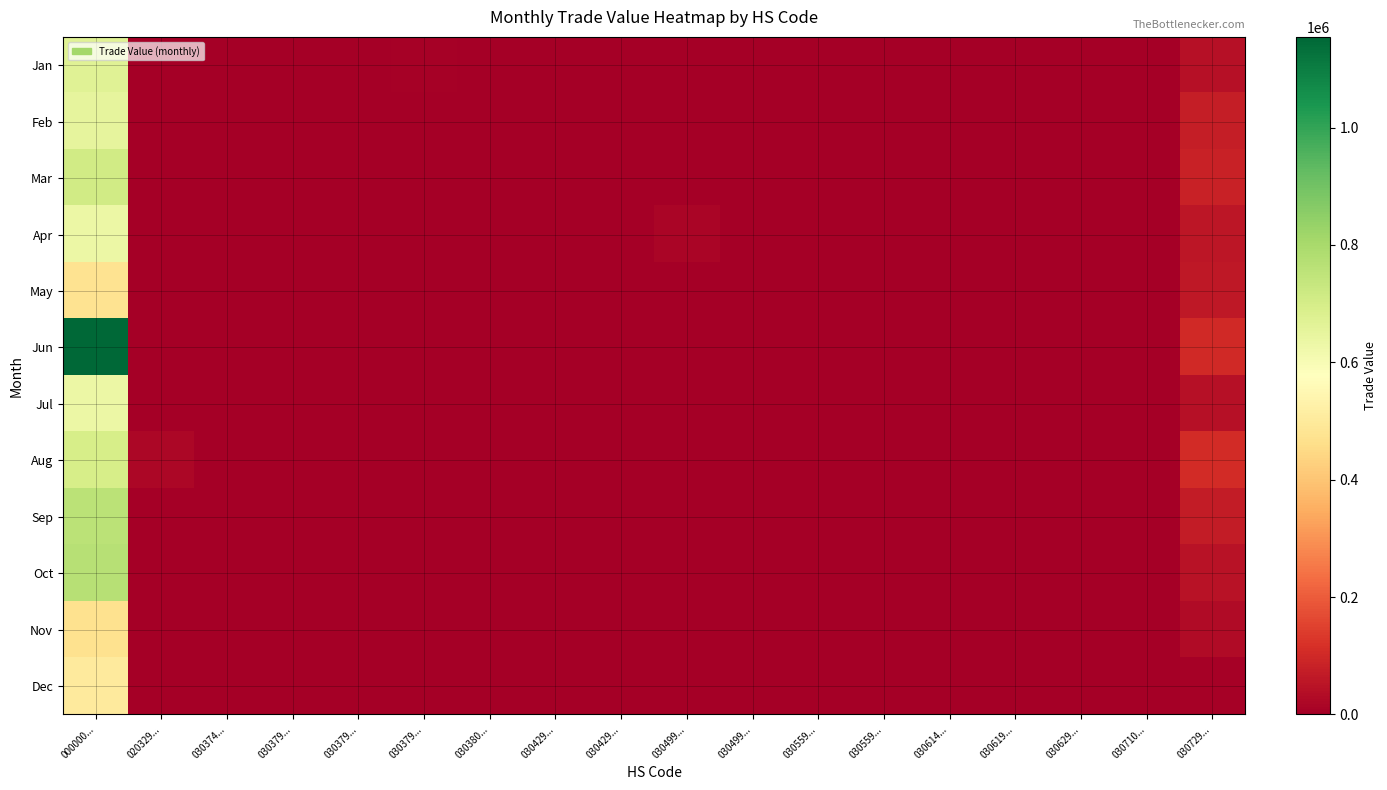

At which category does the chart reach its peak across all series?

000000...